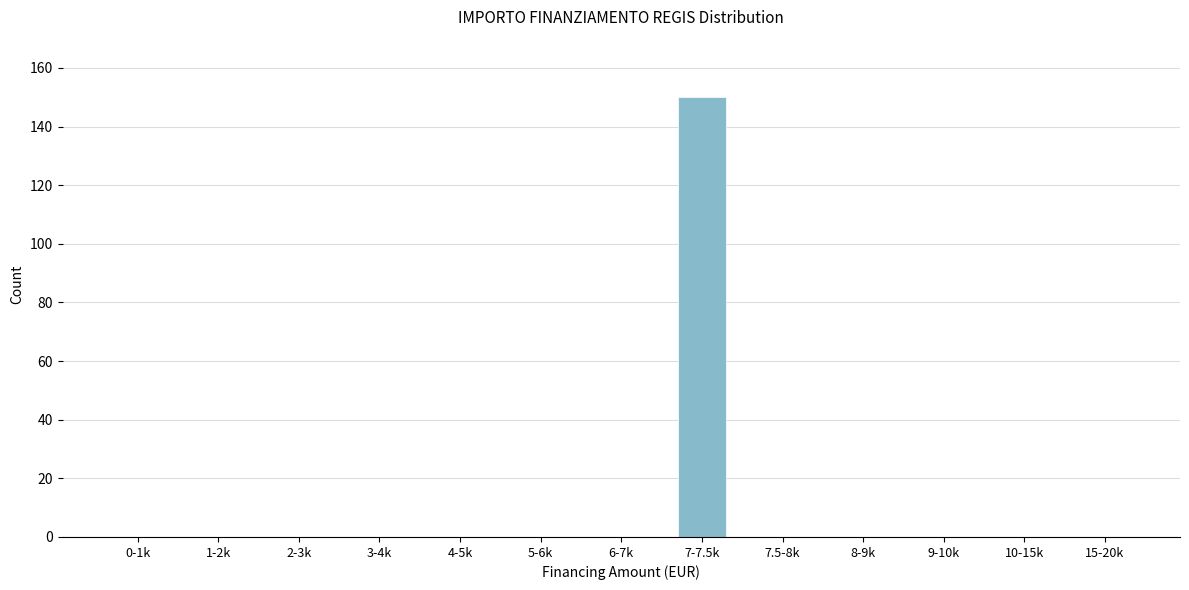

Reading left to right, list all the values displayed in this chart.

0-1k=0	1-2k=0	2-3k=0	3-4k=0	4-5k=0	5-6k=0	6-7k=0	7-7.5k=150	7.5-8k=0	8-9k=0	9-10k=0	10-15k=0	15-20k=0